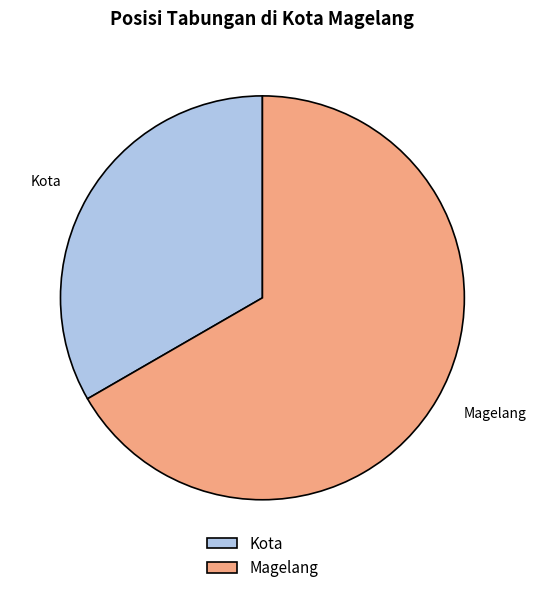

Rank the categories by value from highest to lowest.

Magelang, Kota